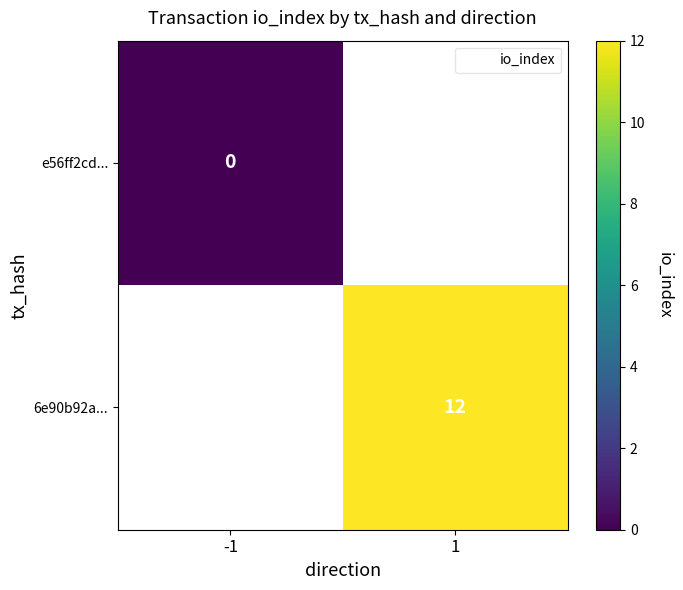

Between -1 and 1, which is larger?

1